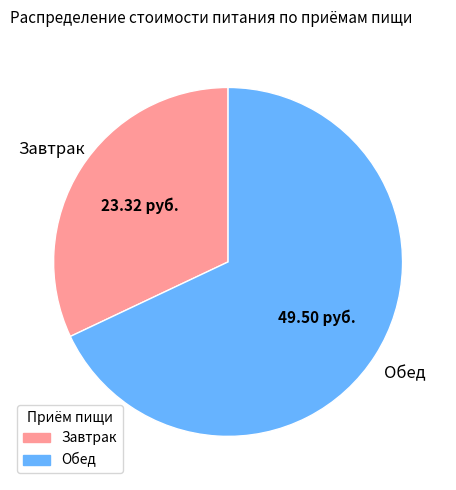

How many segments does this pie chart have?

2